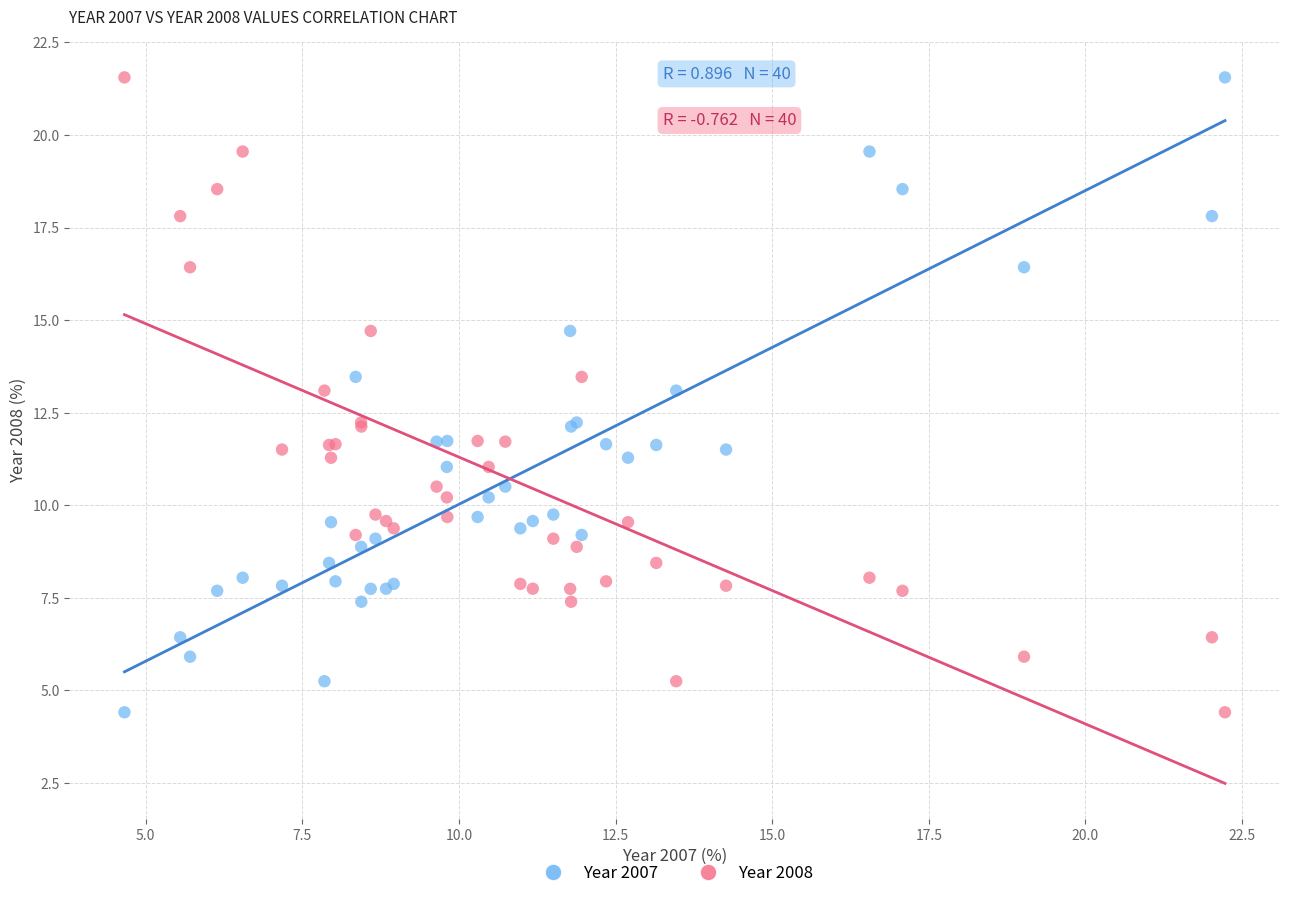

What are all the series names shown in the legend?

Year 2007, Year 2008